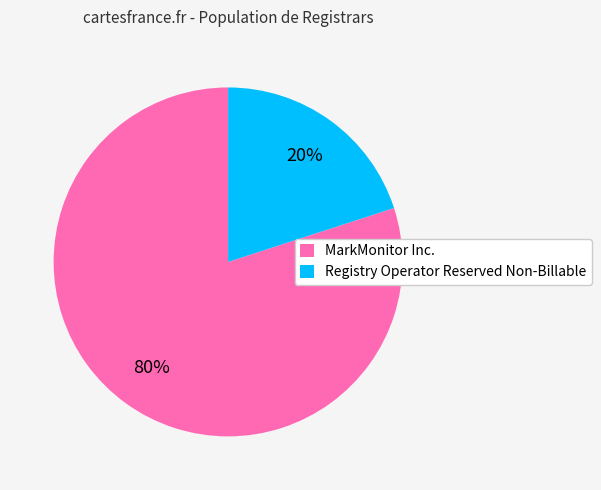

Between MarkMonitor Inc. and Registry Operator Reserved Non-Billable, which is larger?

MarkMonitor Inc.